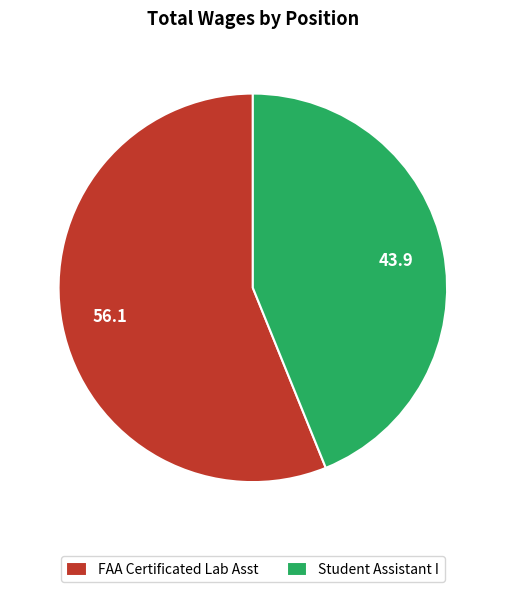

Count the number of slices in the pie.

2